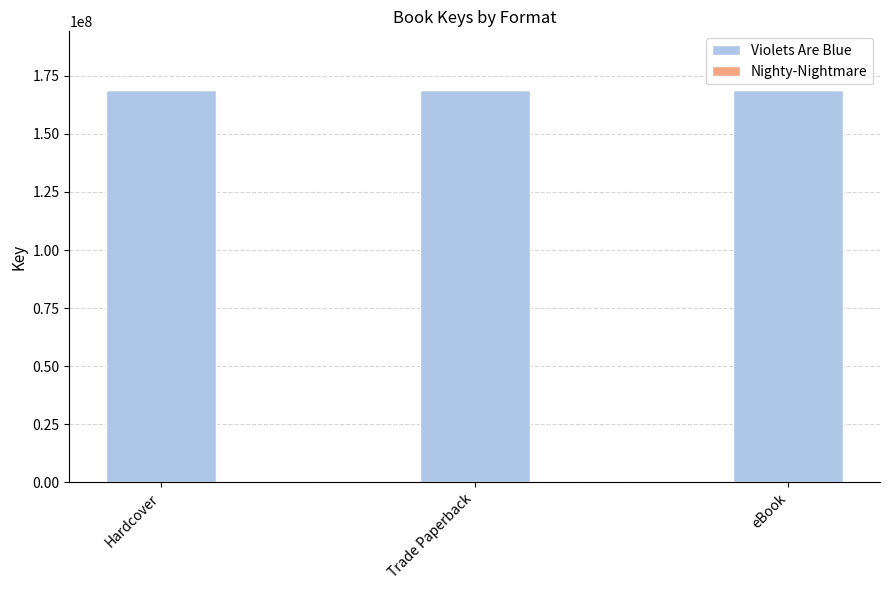

The Violets Are Blue series shows 168873401 at Trade Paperback. True or false?

True